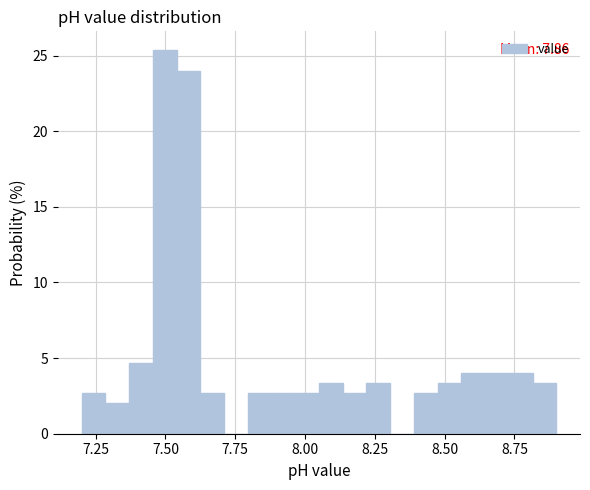

Around what value on the x-axis is the tallest bar? Give the approximate position of its centre, as read against the axis.

7.50